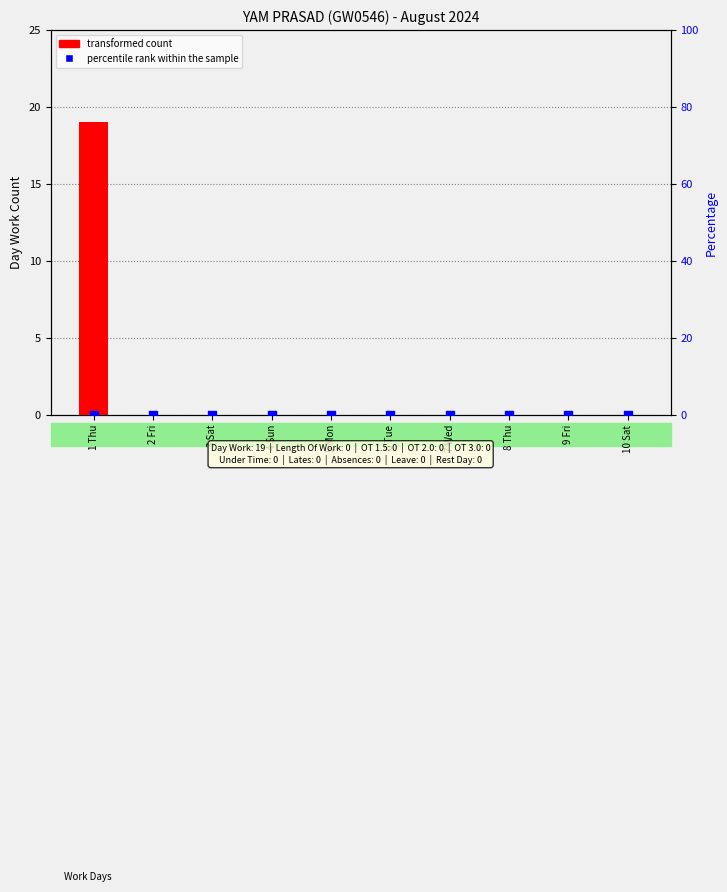

At which category is the sum across all series the highest?

1 Thu